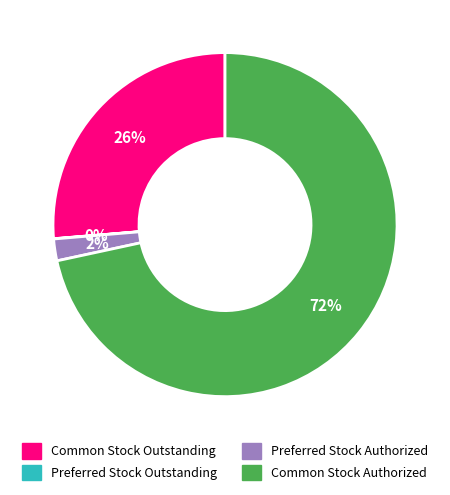

Is the sum of Common Stock Authorized and Preferred Stock Authorized greater than half?

Yes